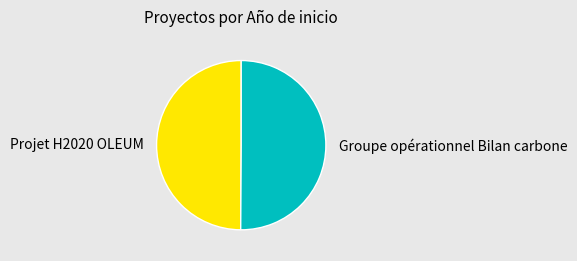

Is it true that Projet H2020 OLEUM is 35% of the pie?

False